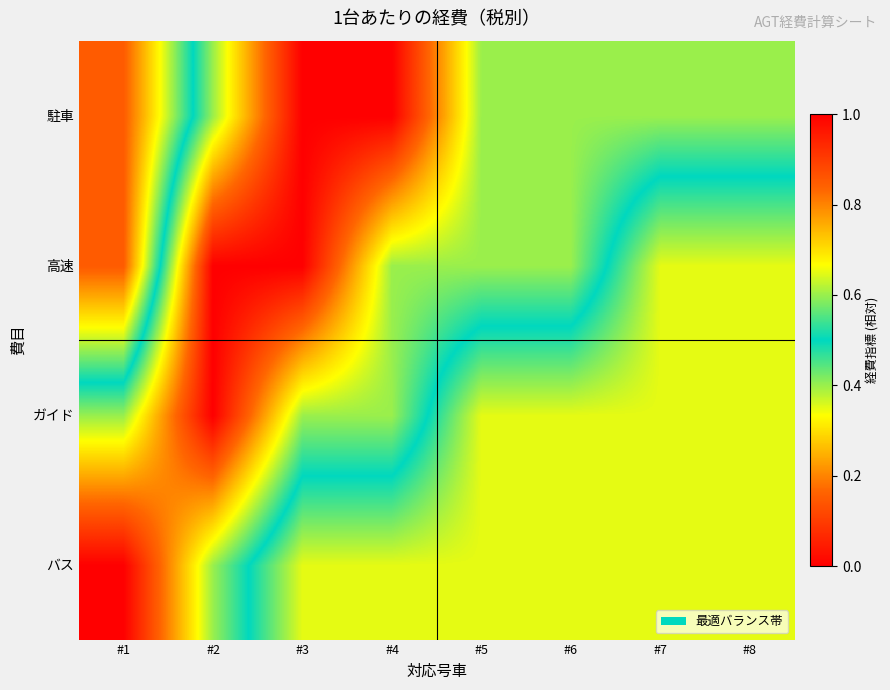

Rank the series by their maximum value, from highest to lowest.

バス, ガイド, 高速, 駐車